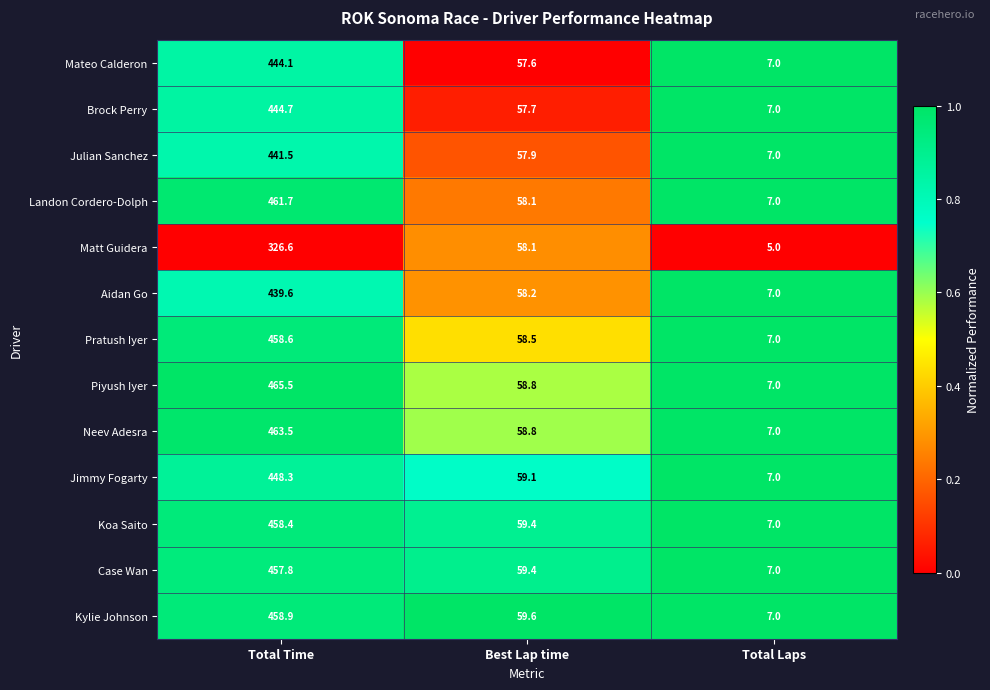

What is the greatest value displayed?

465.5